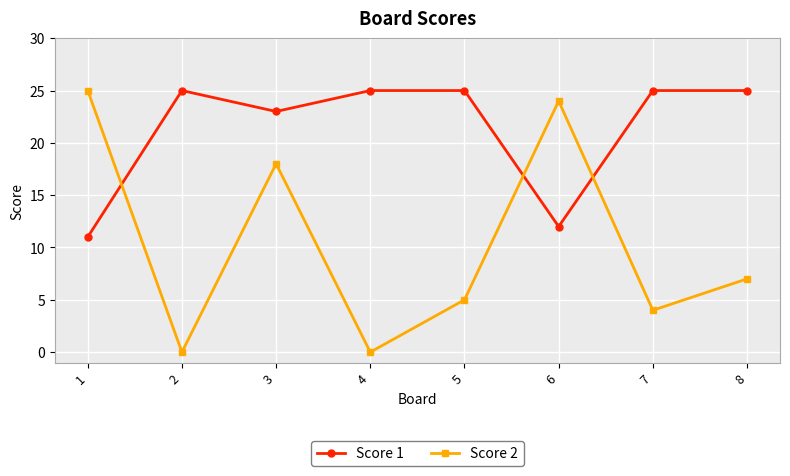

What is the sum of the Score 2 values at 1 and 2?

25